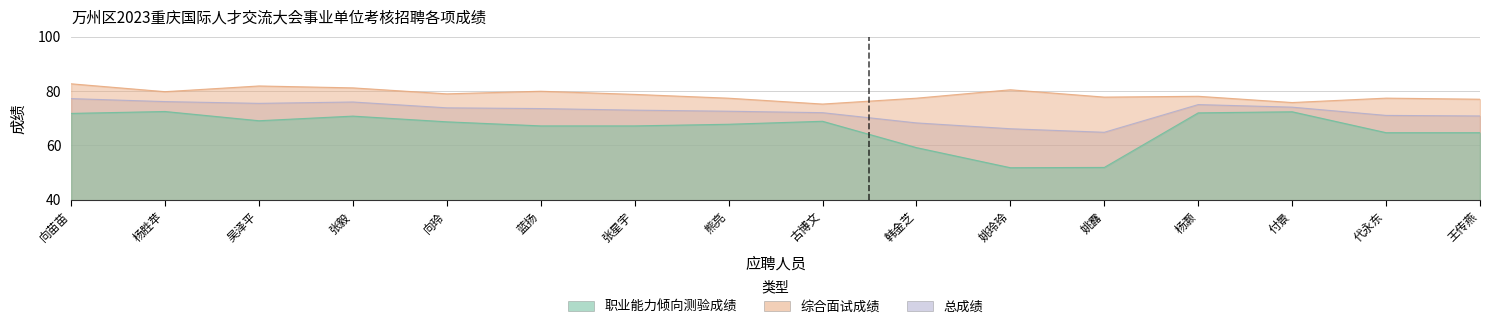

At which label does 总成绩 first exceed 73?

向苗苗